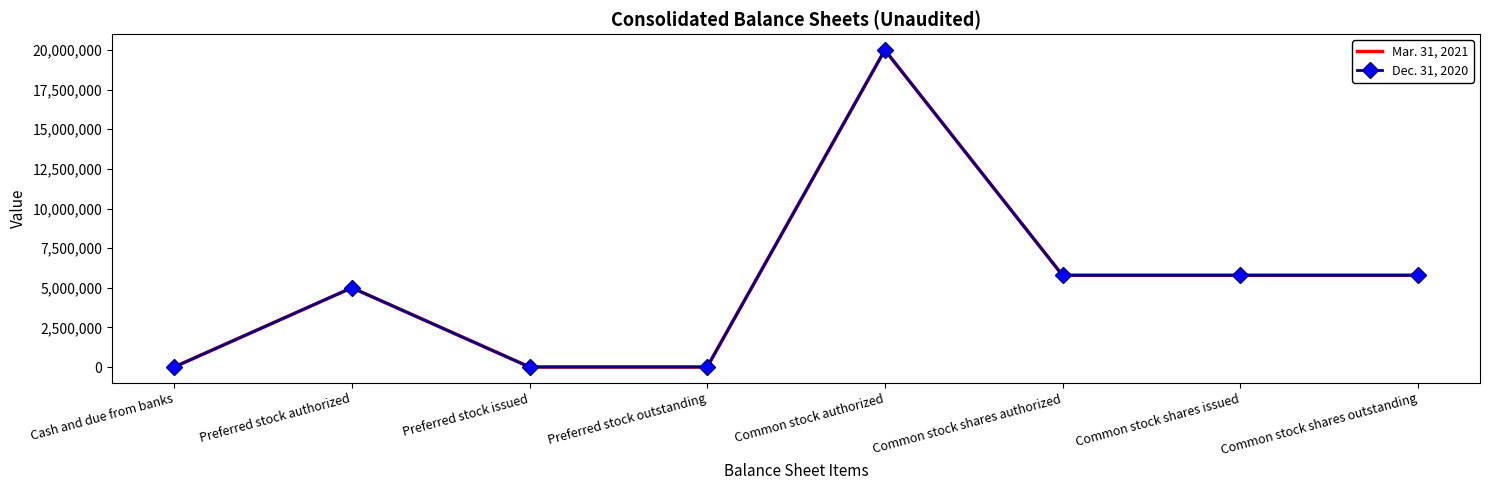

True or false: Mar. 31, 2021 has a value of 5000000 at Preferred stock authorized.

True